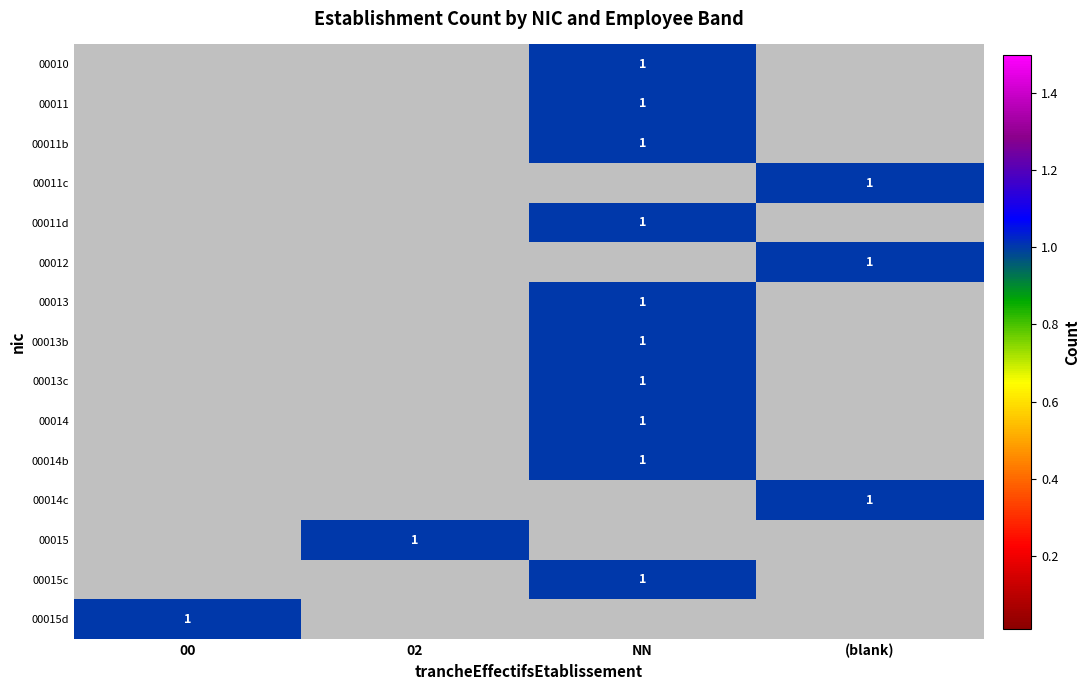

Count the number of categories in the chart.

4